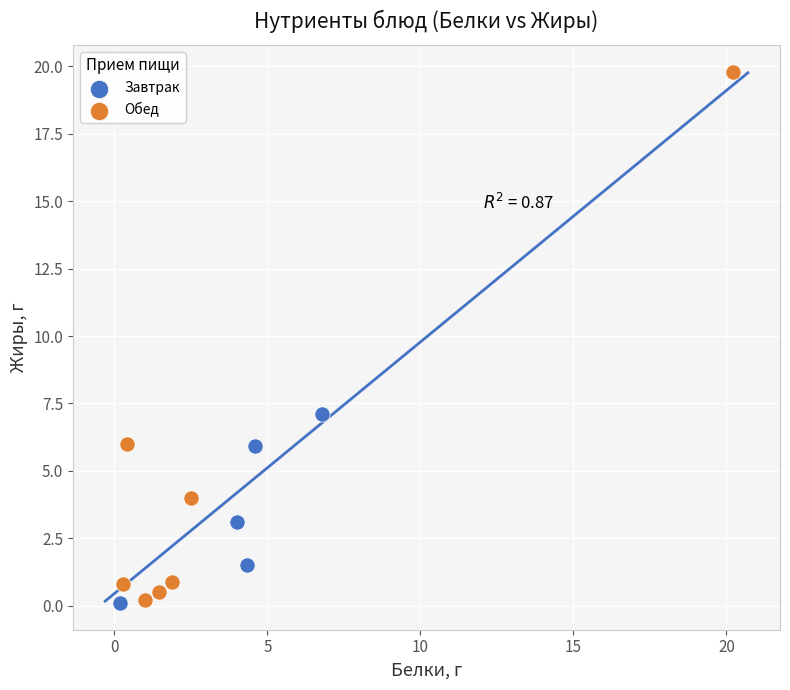

What are all the series names shown in the legend?

Завтрак, Обед